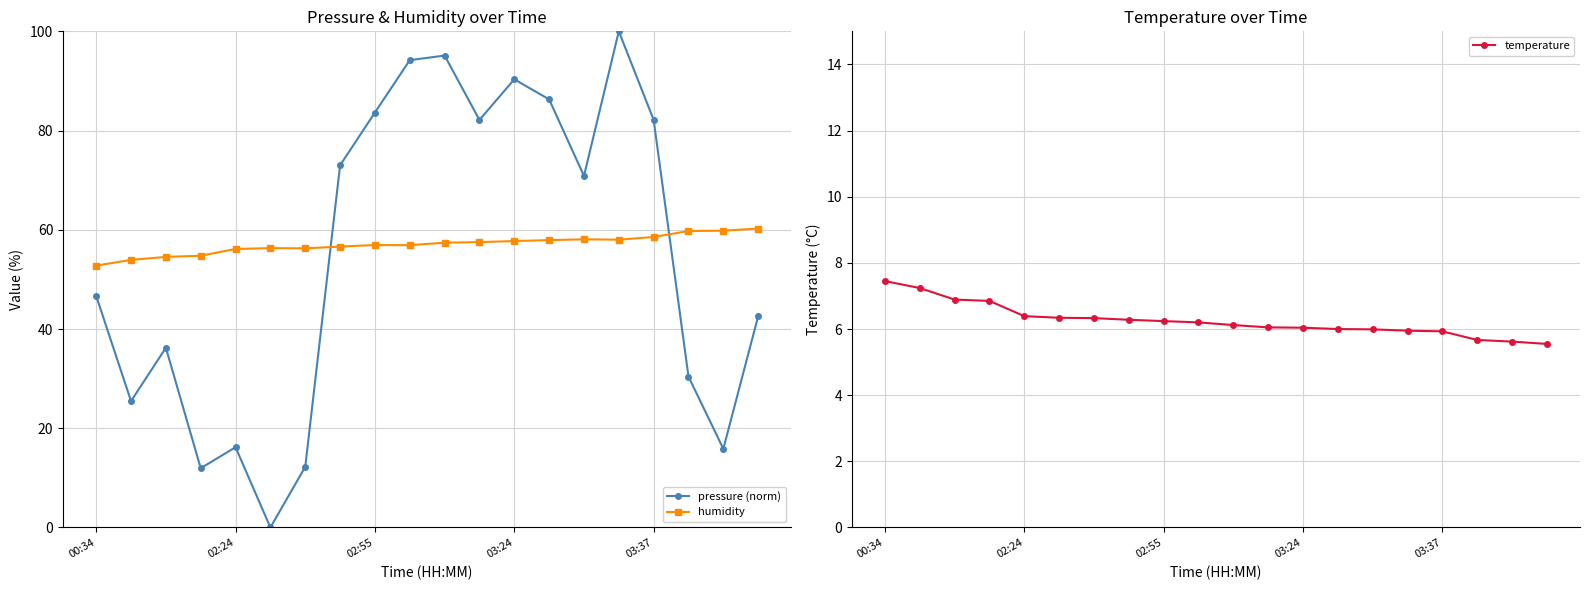

Is it true that pressure (norm) equals 21.9 at 02:24?

False